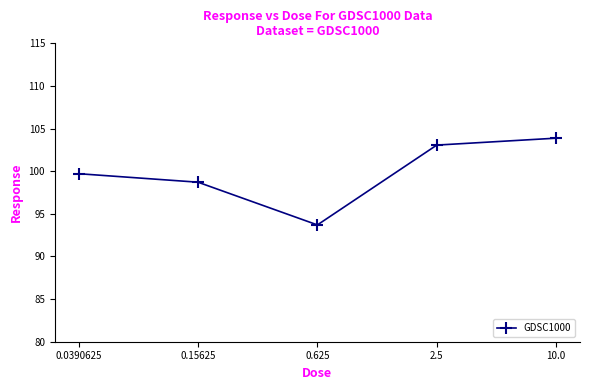

List the labels in order of value, smallest first.

0.625, 0.15625, 0.0390625, 2.5, 10.0